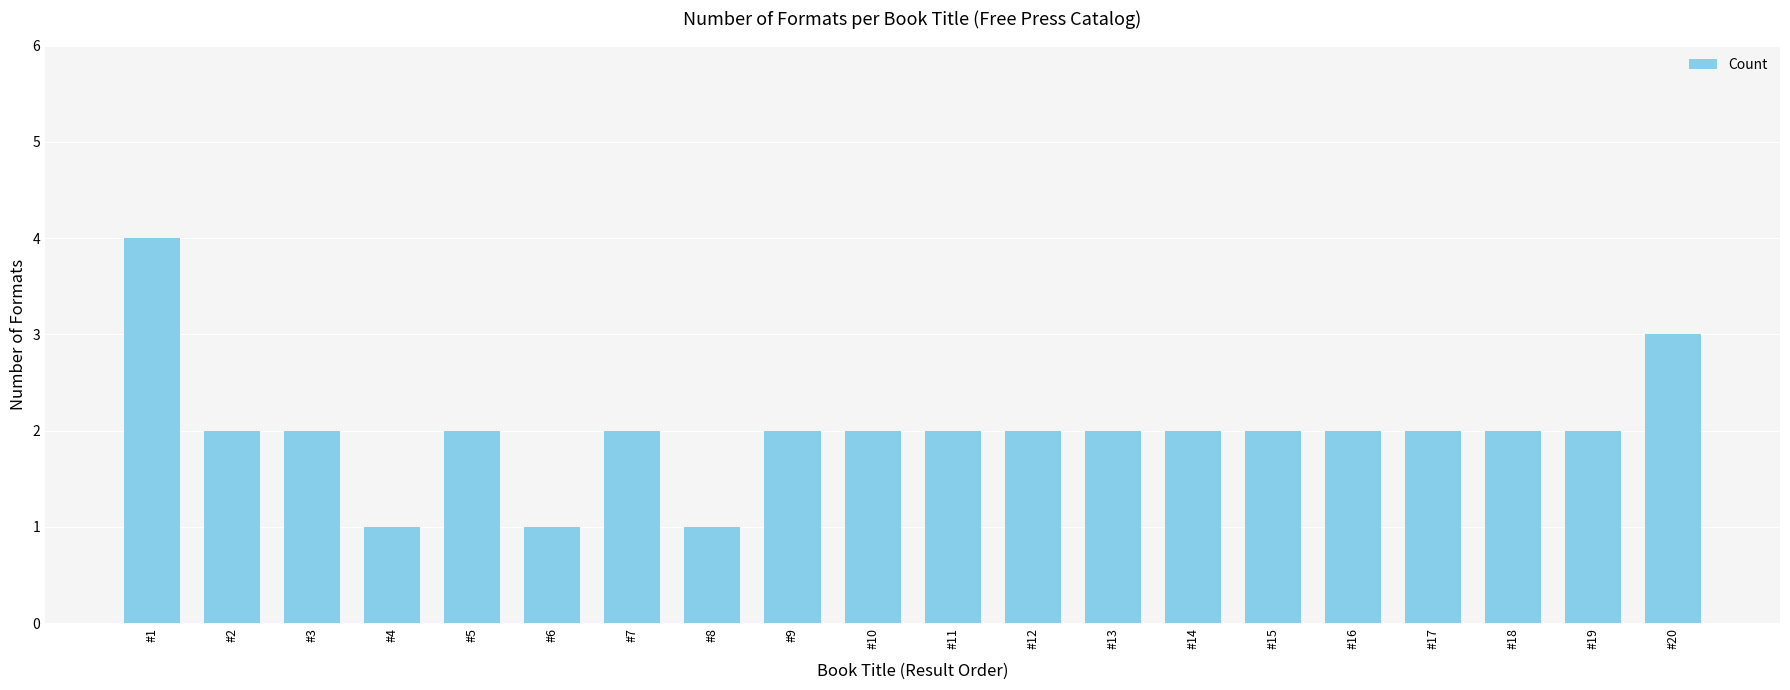

Reading left to right, transcribe all the data shown in this chart.

4	2	2	1	2	1	2	1	2	2	2	2	2	2	2	2	2	2	2	3